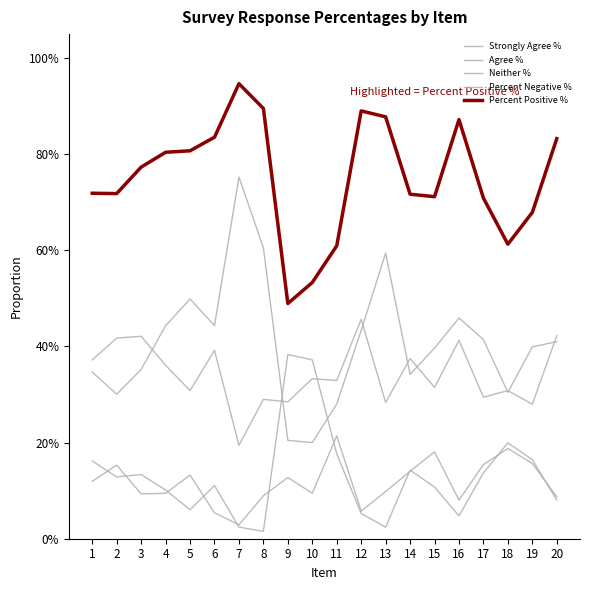

At which category is the sum across all series the highest?

7